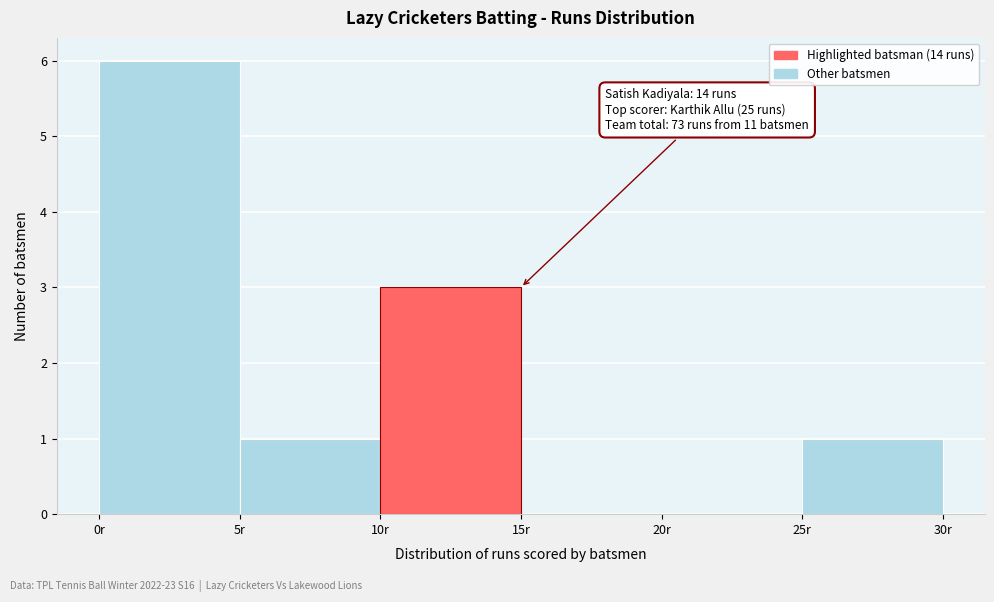

Over which range of the x-axis is the bar tallest?

0 to 5